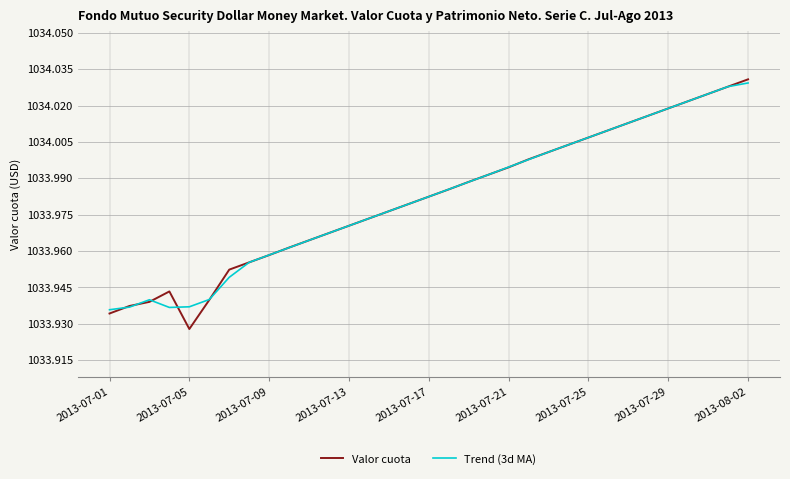

Which series has the largest range (max minus min)?

Valor cuota